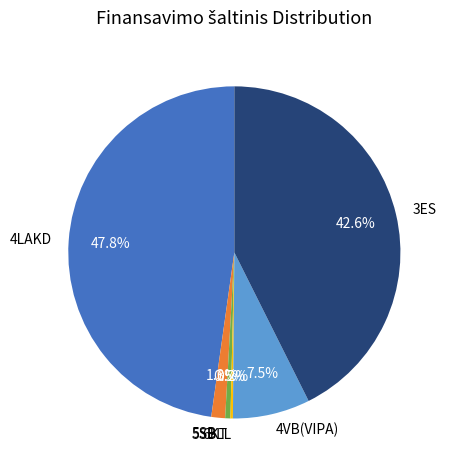

True or false: 3ES accounts for 56% of the total.

False